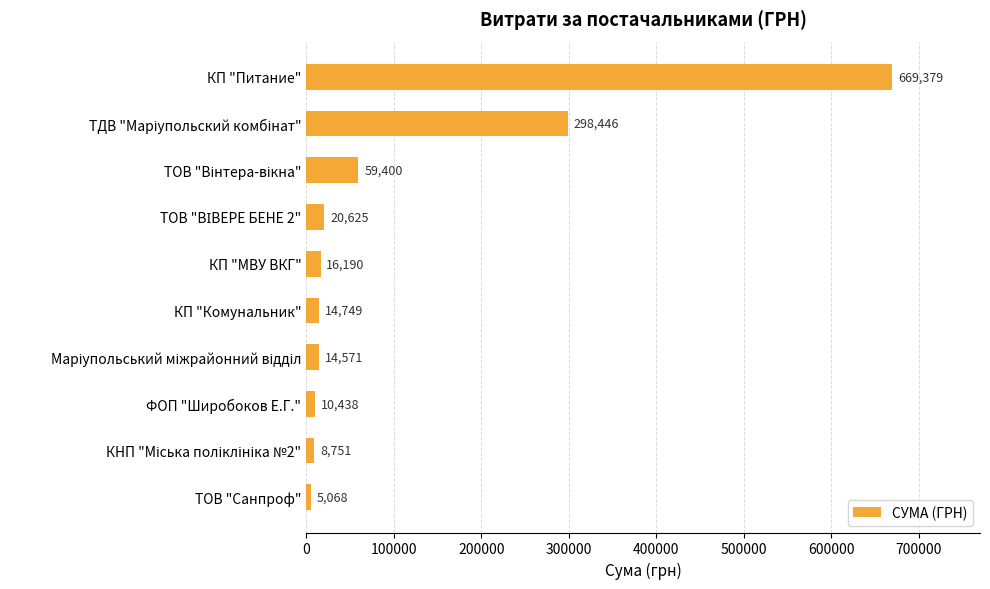

What is the approximate value at КП "Питание"?

669378.6